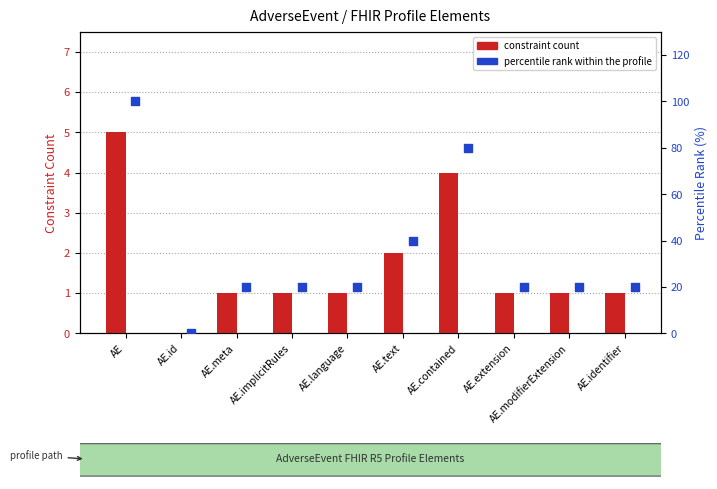

Which series contains the highest Y value?

percentile rank within the profile